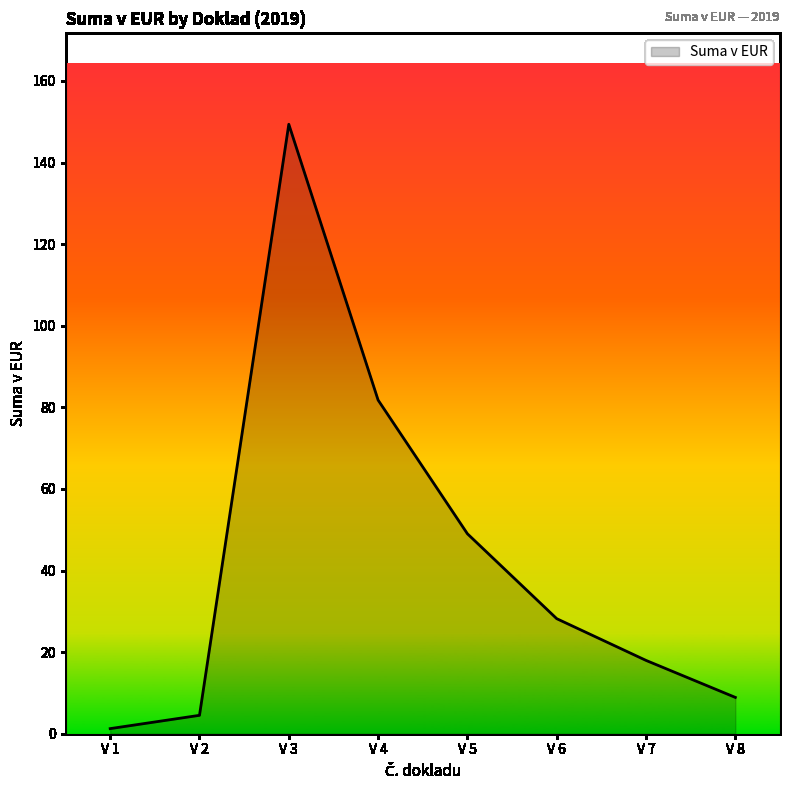

List the labels in order of value, largest first.

V 3, V 4, V 5, V 6, V 7, V 8, V 2, V 1